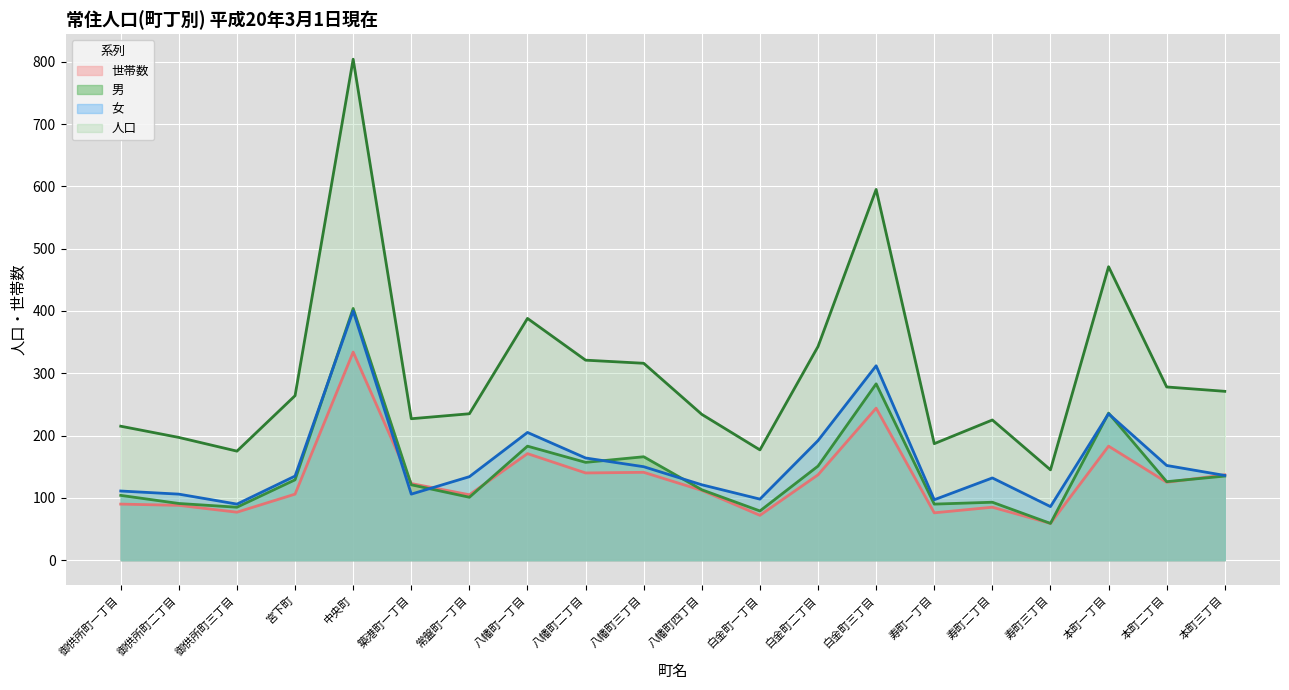

Which series has the widest spread of values?

人口